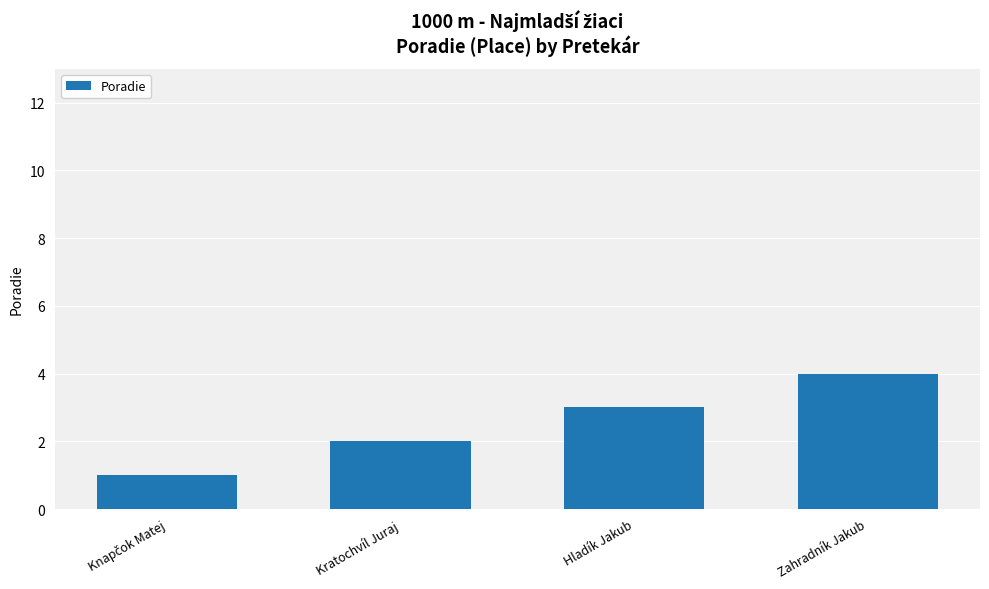

What is the label of the 3rd bar from the left?

Hladík Jakub